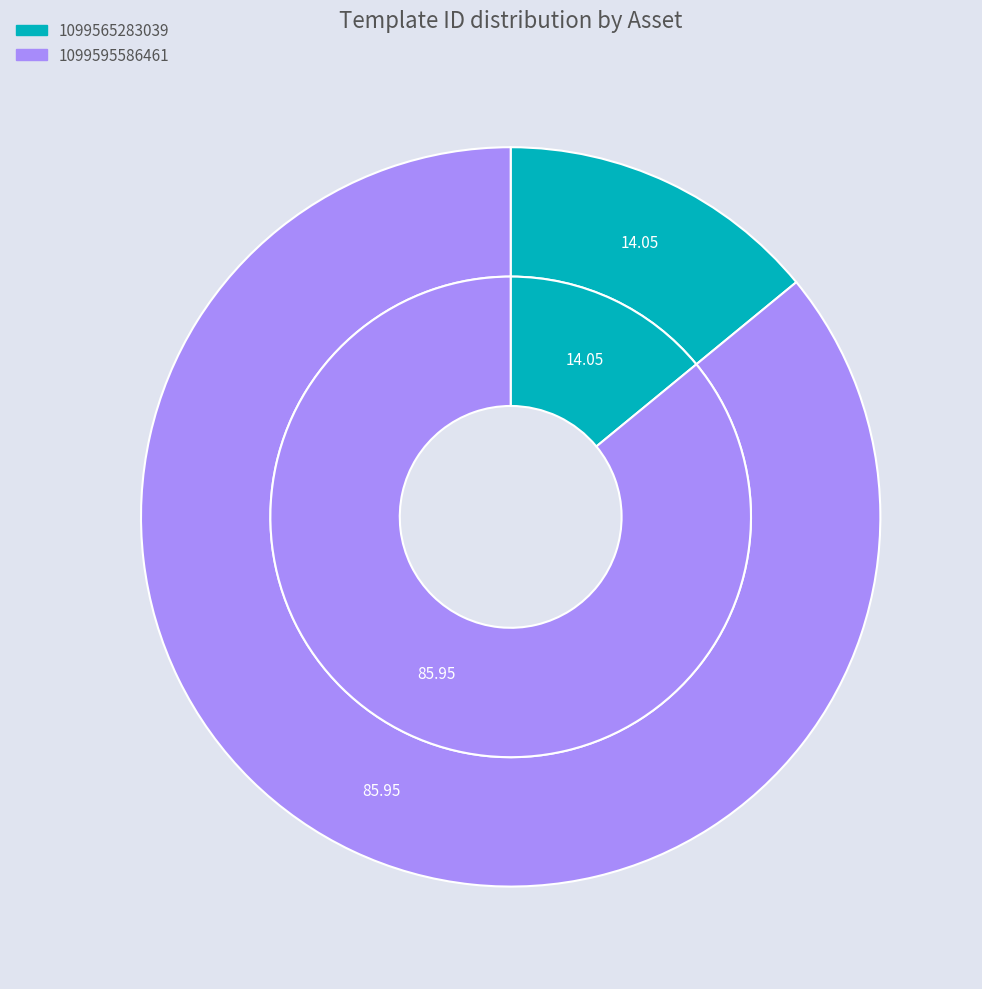

To the nearest percent, what portion does 1099565283039 represent?

14%